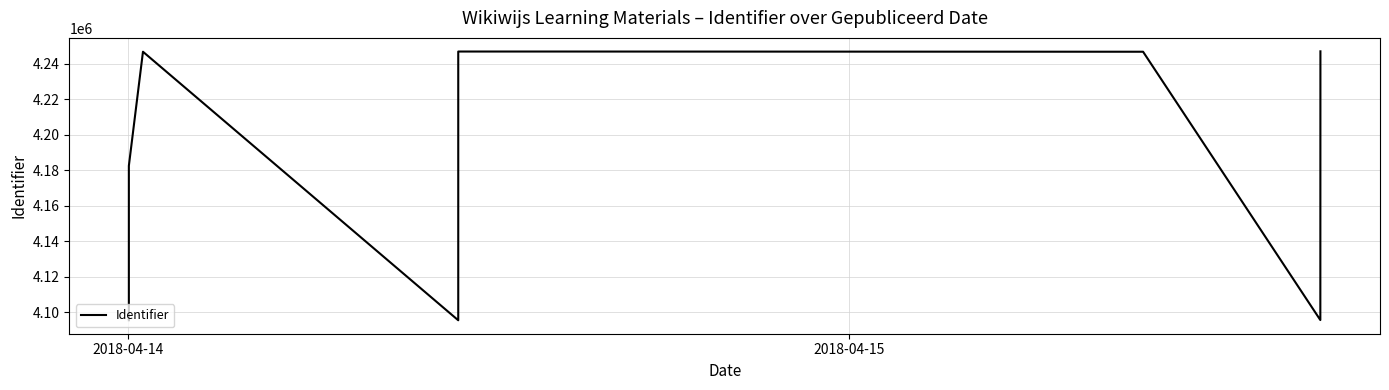

True or false: there are more than 2 points higher than both neighbors.

True